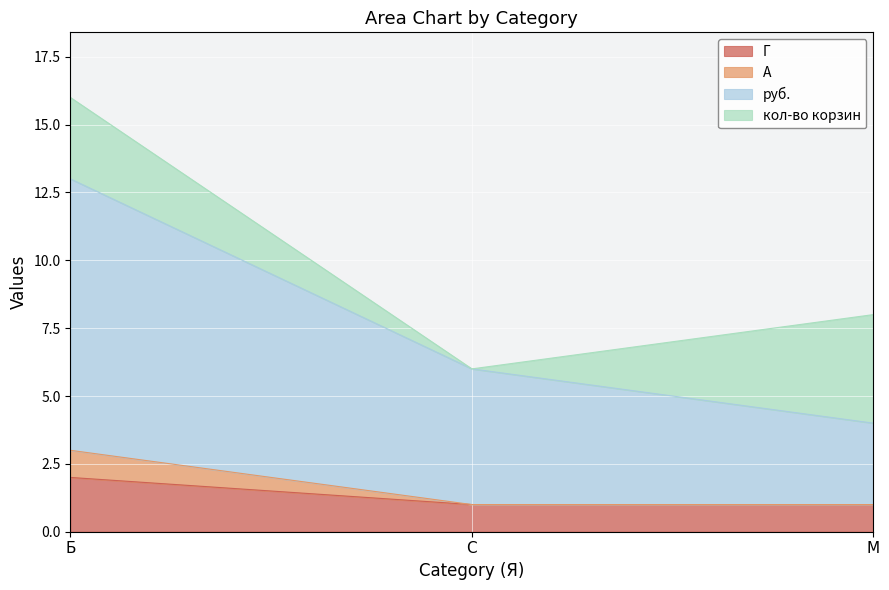

What is the highest value of the Г series?

2